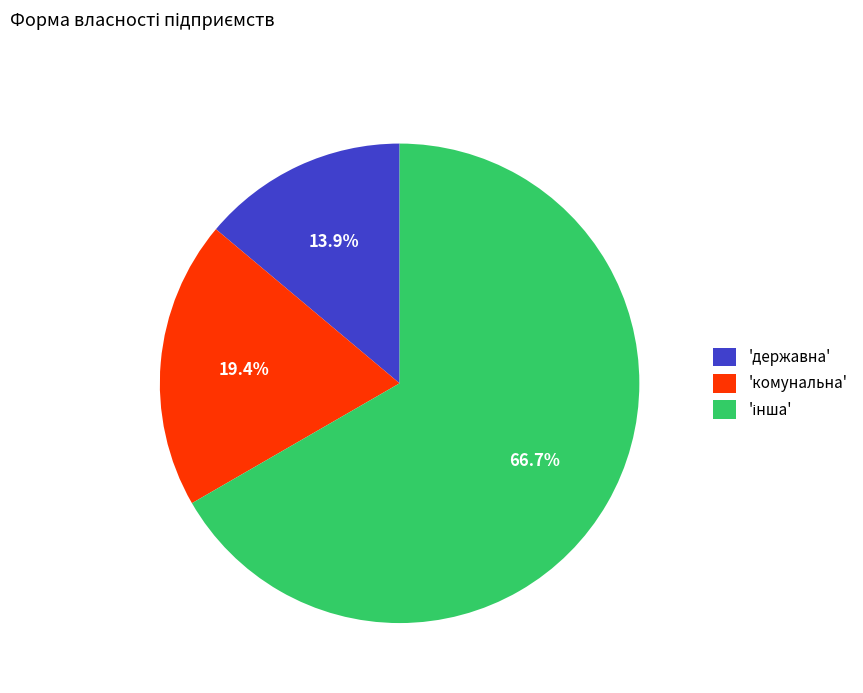

How many slices are in this pie chart?

3